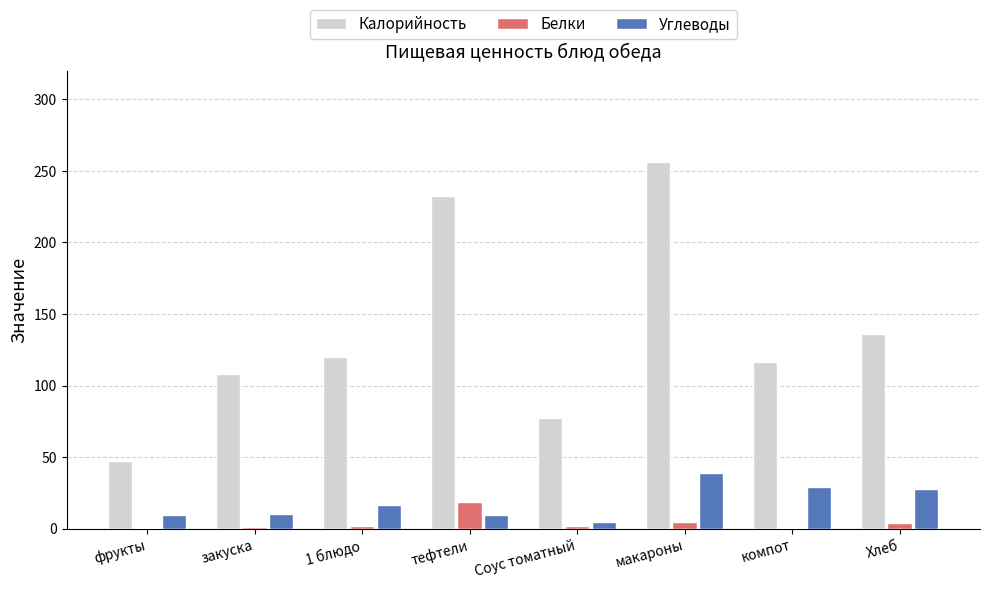

Between Соус томатный and макароны, which series saw the biggest shift?

Калорийность